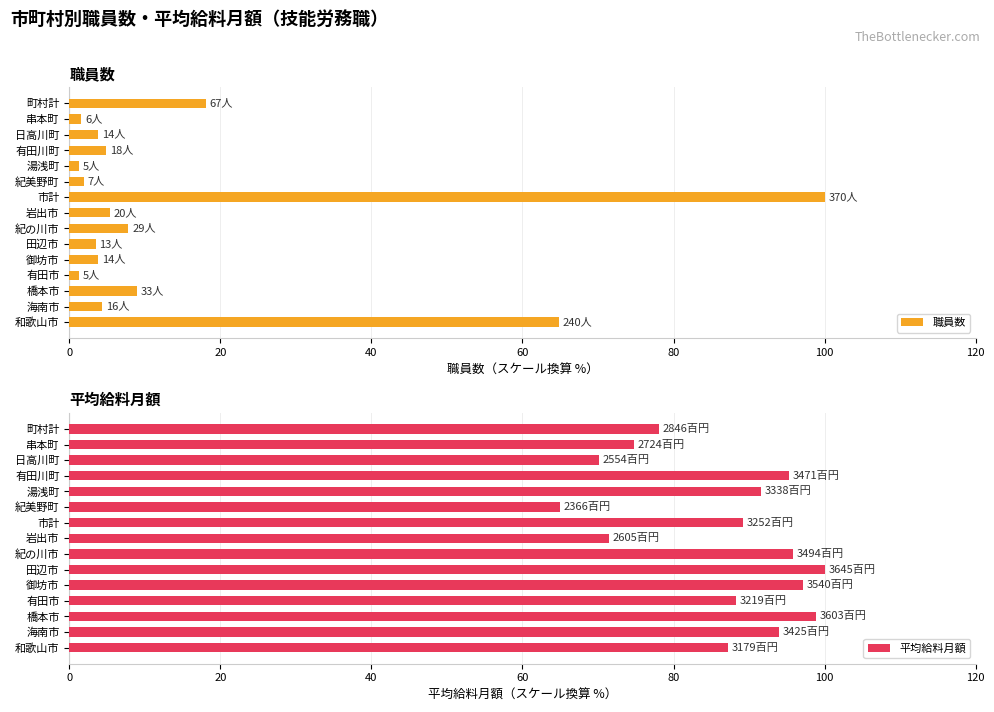

At which label is 平均給料月額 closest to 82?

町村計